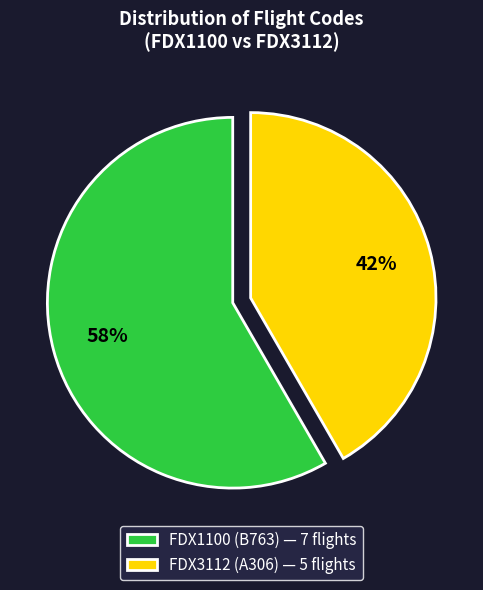

What is the smallest slice in the pie chart?

FDX3112